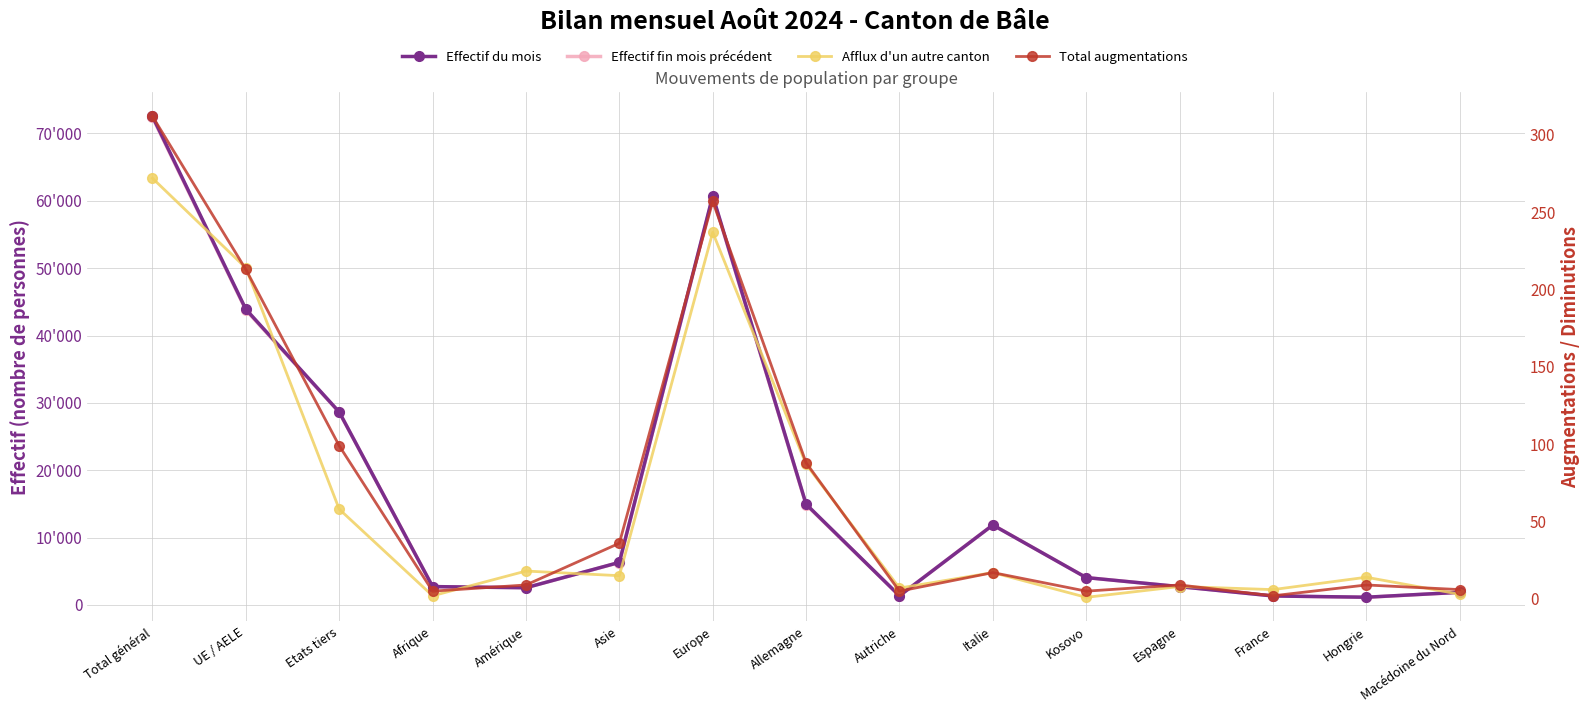

At which label does Afflux d'un autre canton reach its peak?

Total général